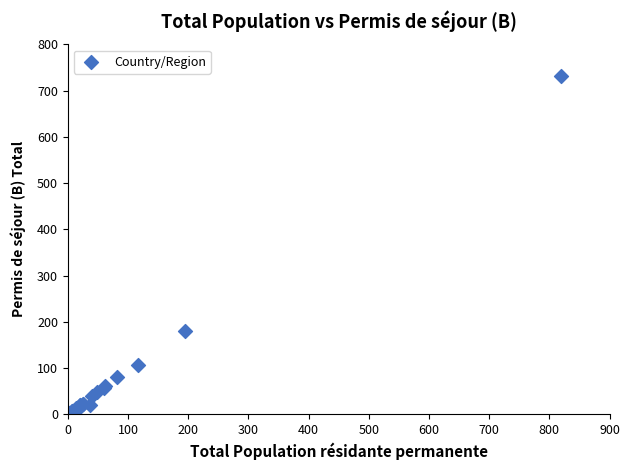

What Y value in the scatter plot is closest to 366?

181